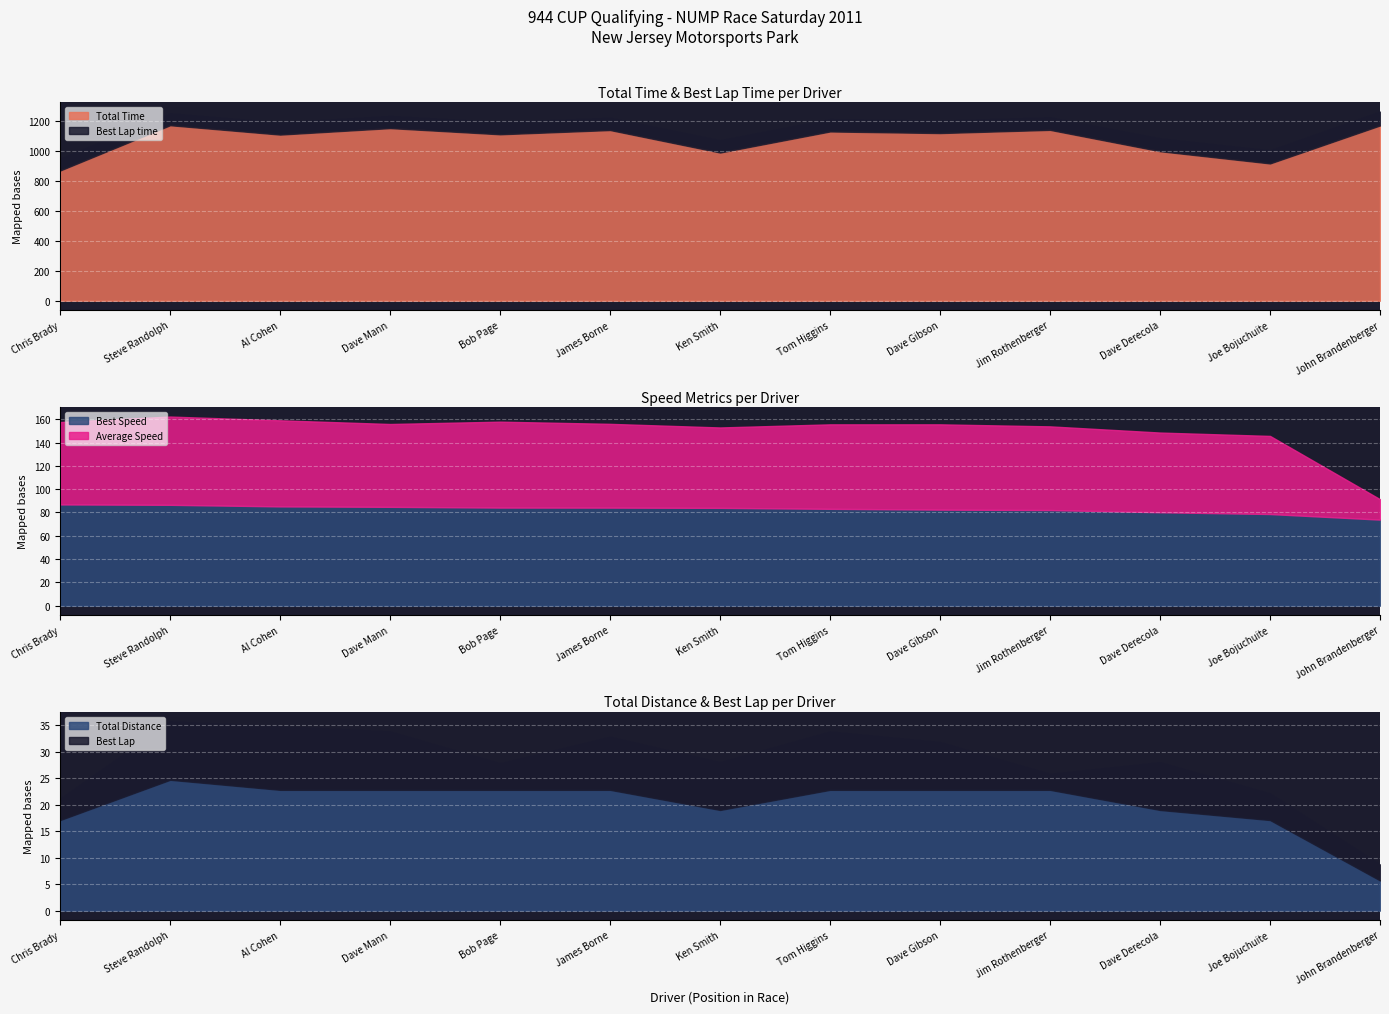

The Best Speed series shows 84.2 at Bob Page. True or false?

True